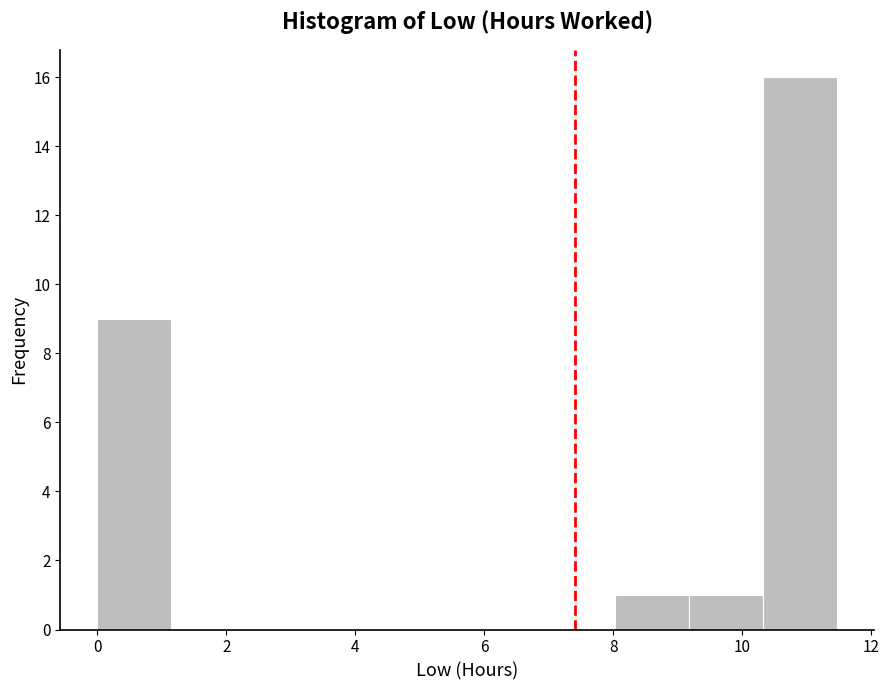

Which range on the x-axis has the tallest bar?

10.4 to 11.4